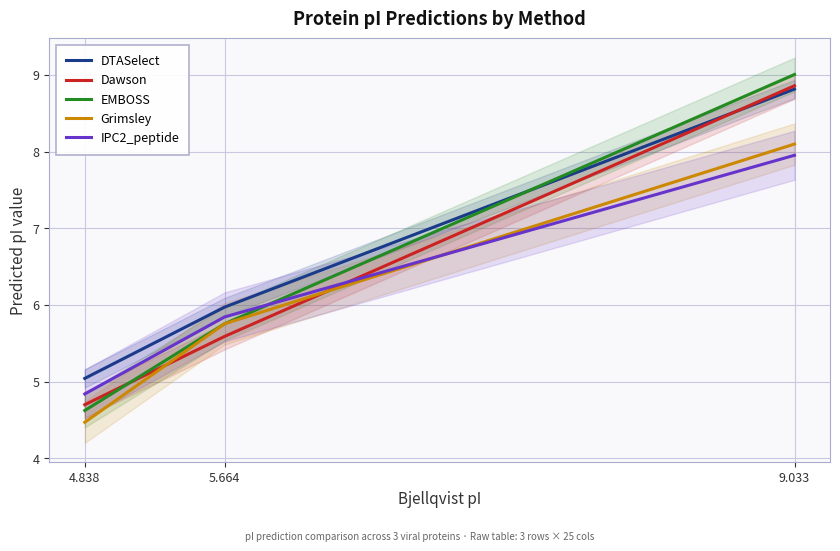

What is the approximate value of IPC2_peptide at 4.838?

4.8